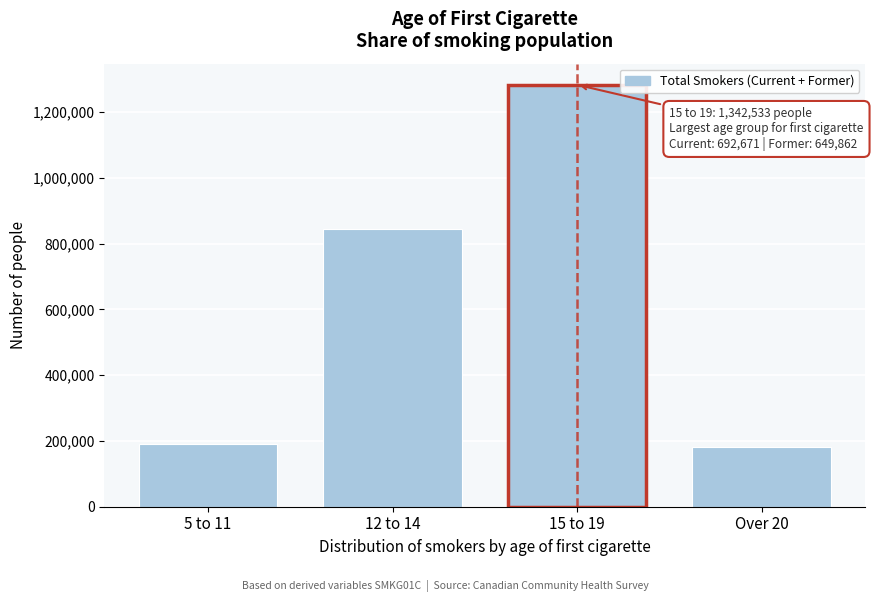

Reading left to right, transcribe all the data shown in this chart.

191535	845594	1282533	181083